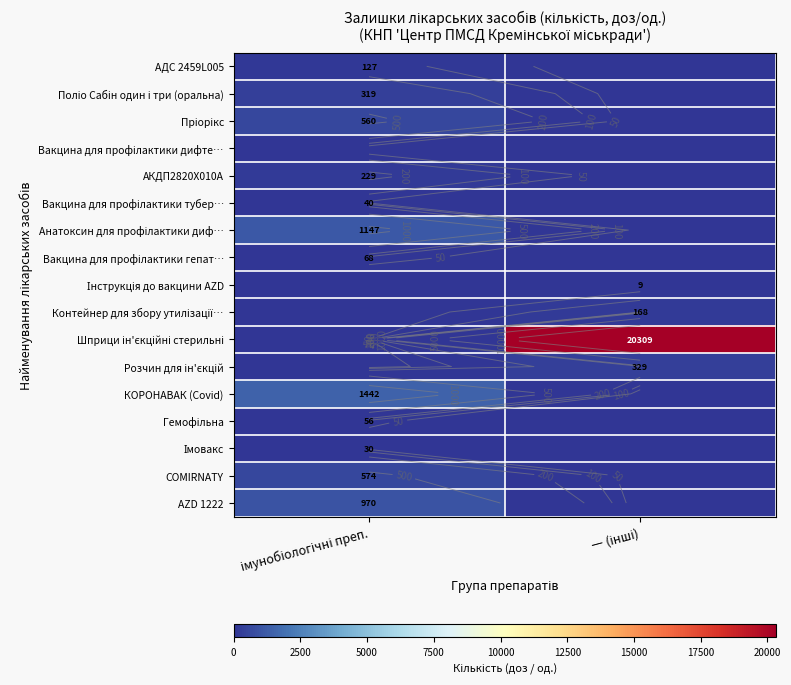

What is the difference between the Шприци ін'єкційні стерильні values at імунобіологічні преп. and ― (інші)?

20309